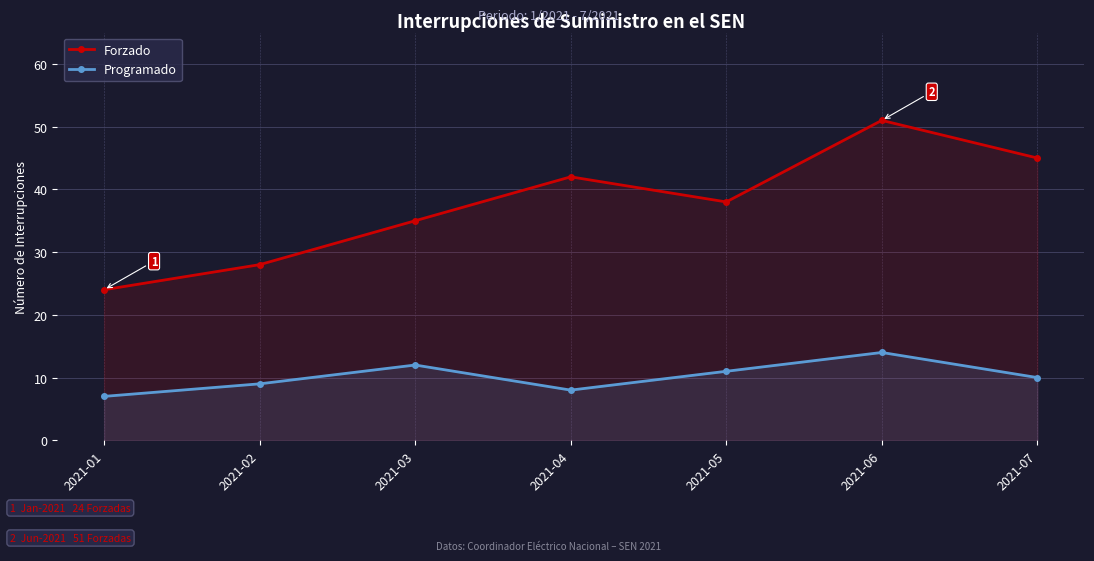

What is the sum of the Forzado values at 2021-04 and 2021-07?

87